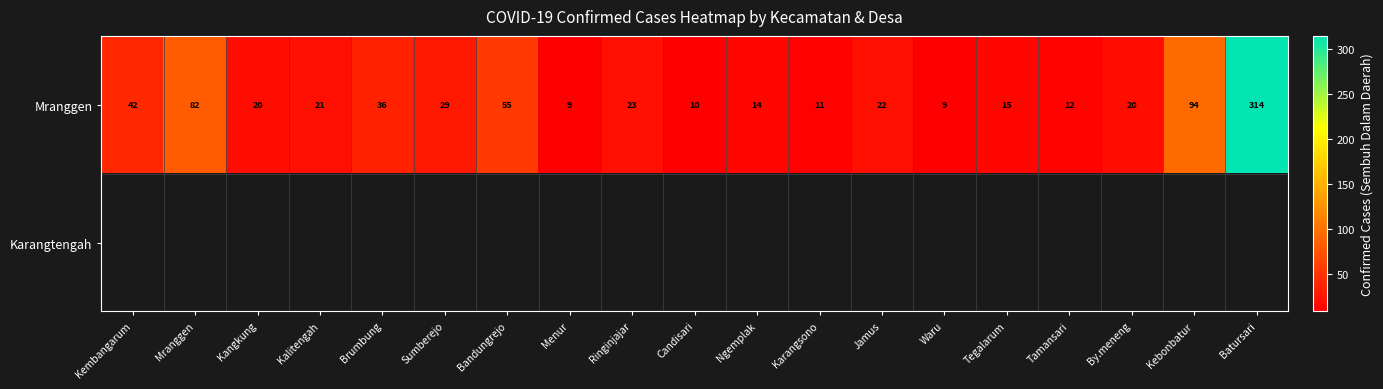

What is the greatest value displayed?

314.0